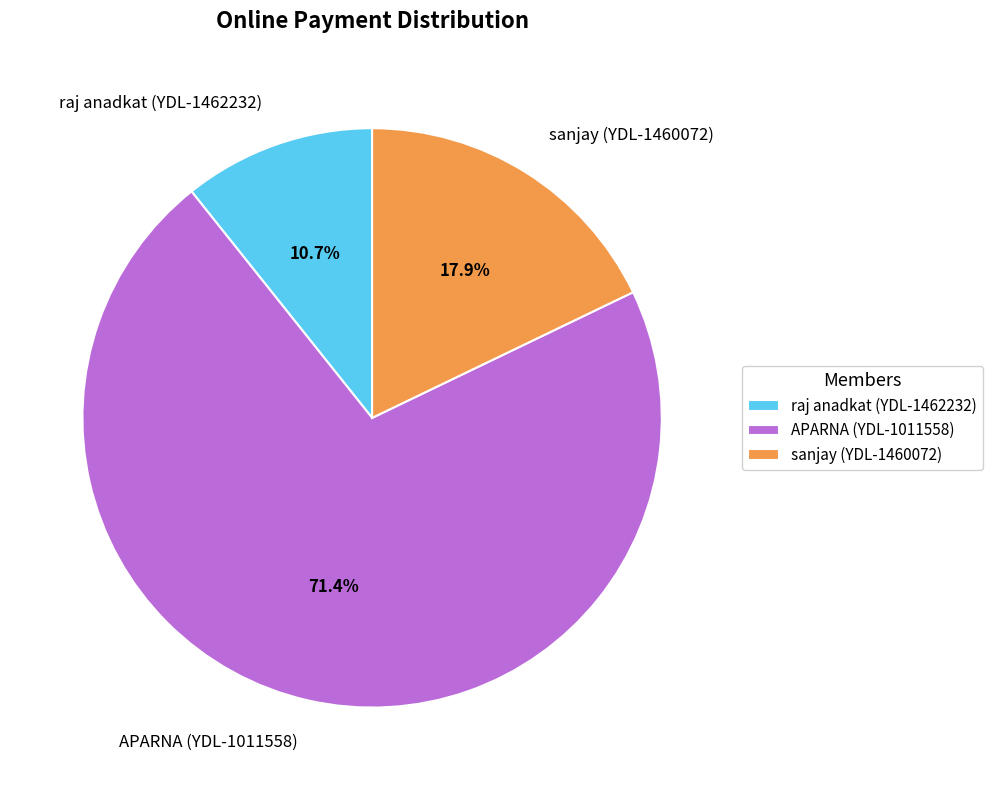

Does APARNA (YDL-1011558) represent more than half of the total?

Yes